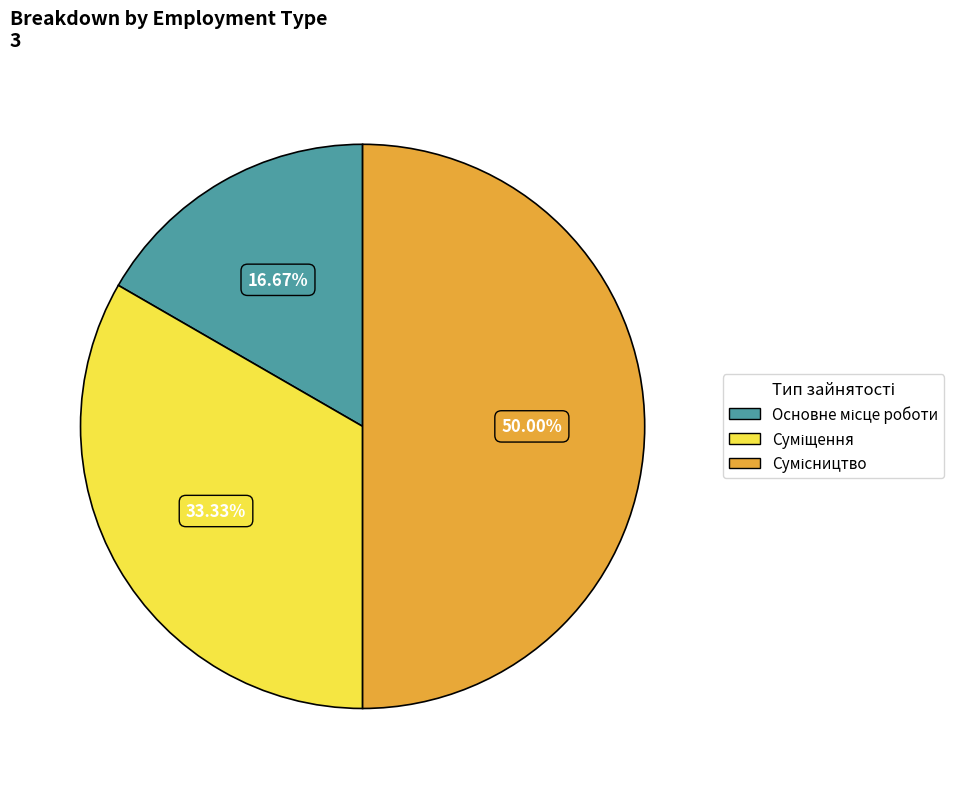

Count the number of slices in the pie.

3